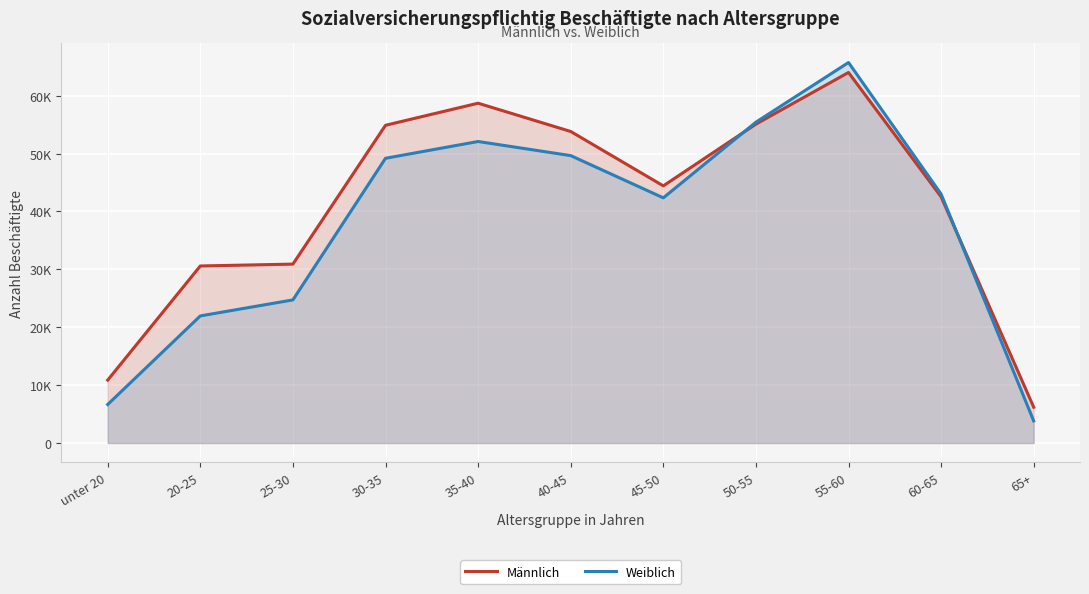

At which category is the sum across all series the highest?

55-60